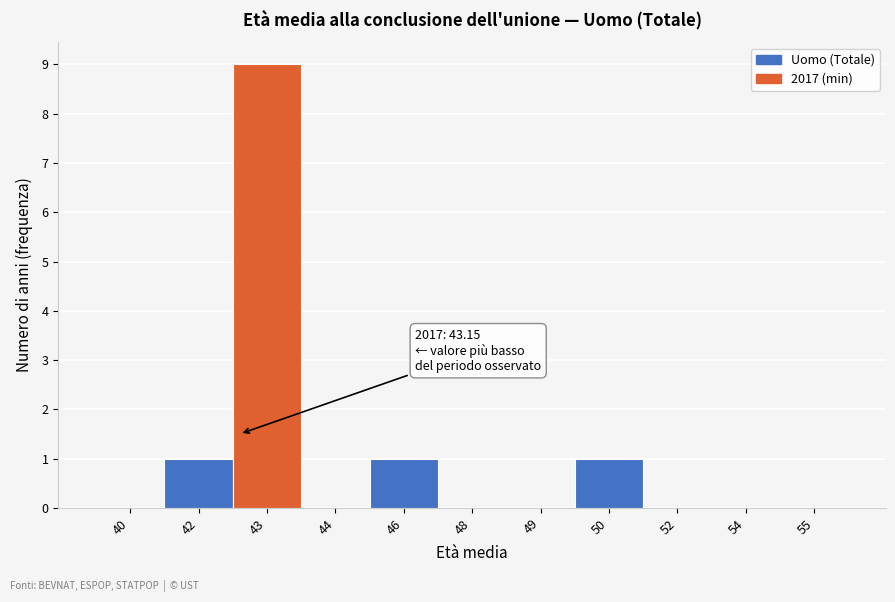

Reading left to right, what are all the values shown in this chart?

40=0	42=1	43=9	44=0	46=1	48=0	49=0	50=1	52=0	54=0	55=0